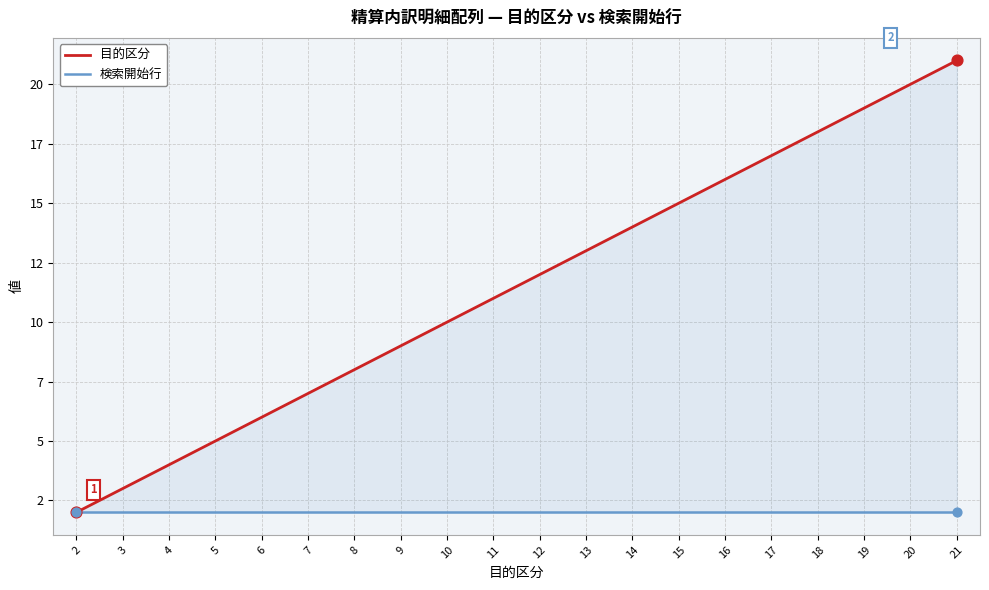

Which series reaches the maximum Y coordinate?

目的区分